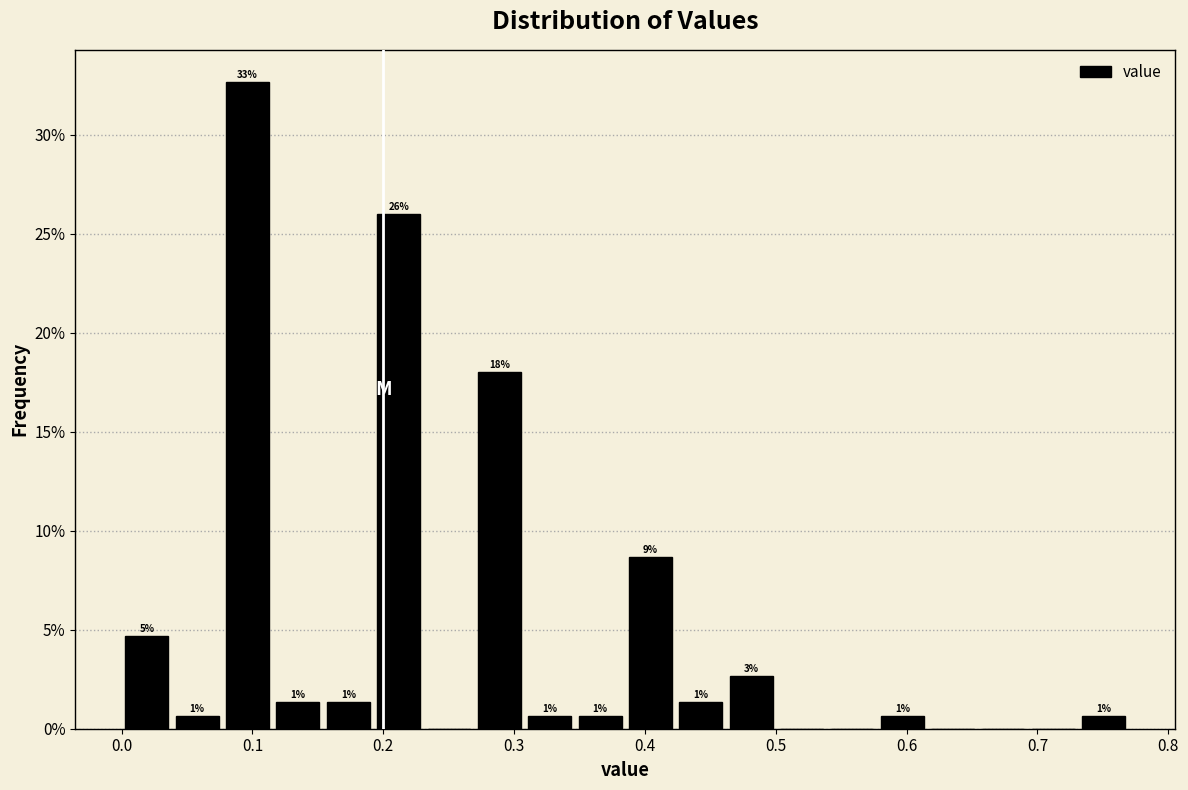

Read against the x-axis, roughly where is the centre of the tallest bar?

0.10